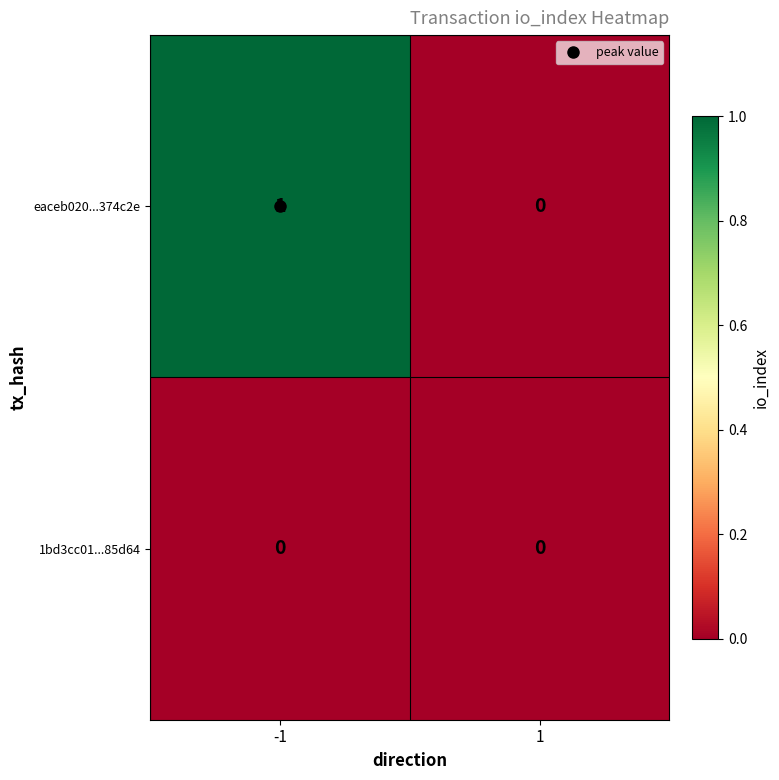

Rank the series by their maximum value, from lowest to highest.

1bd3cc01...85d64, eaceb020...374c2e